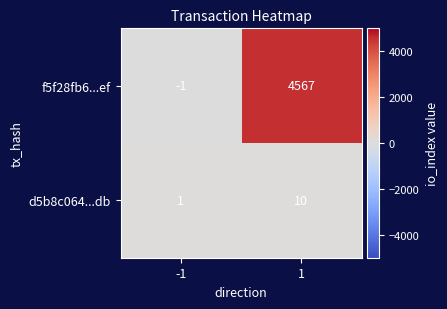

What is the difference between the highest and lowest values at -1?

2